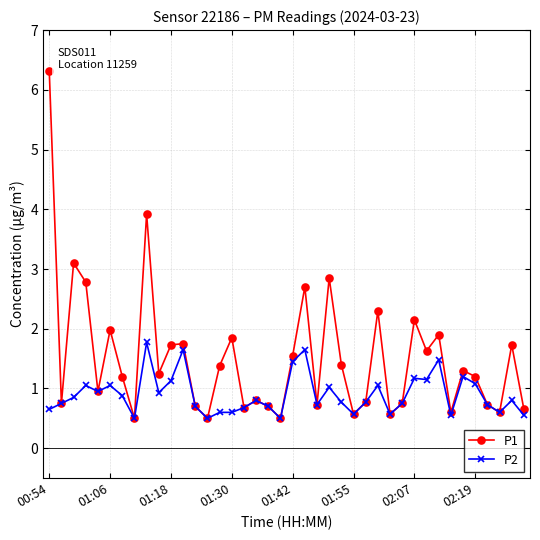

Which series has the largest total across all categories?

P1